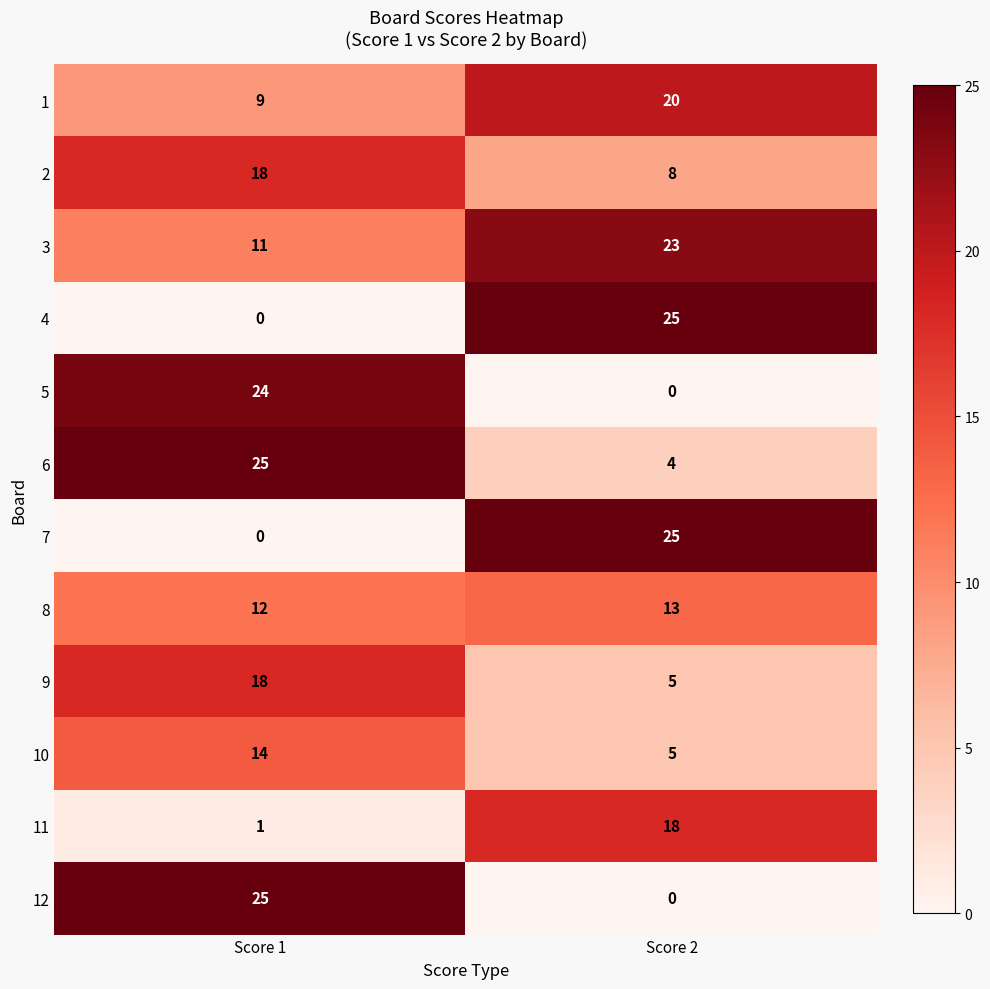

What is the difference between the highest and lowest values at Score 1?

25